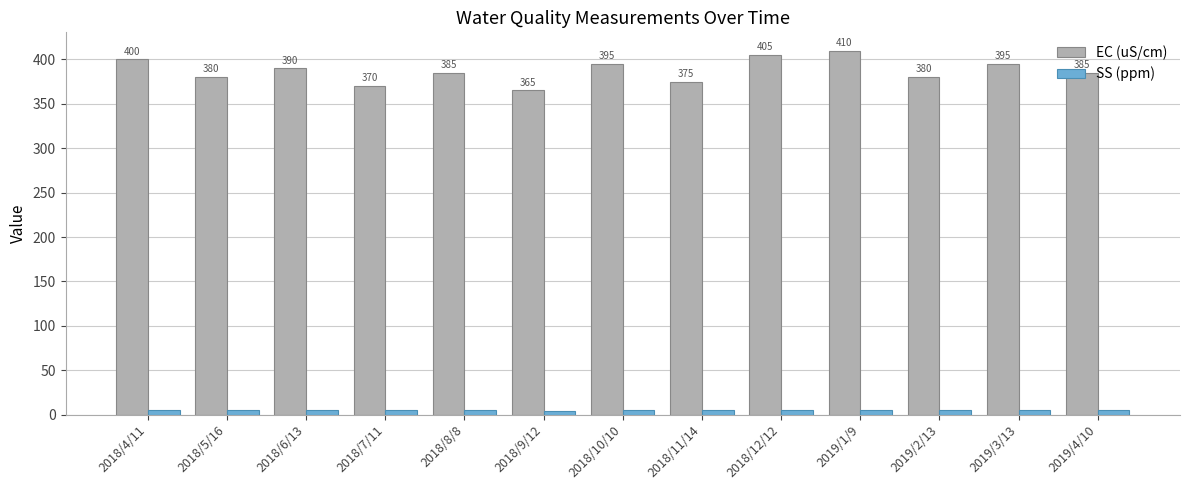

How many bars are there in each group?

2